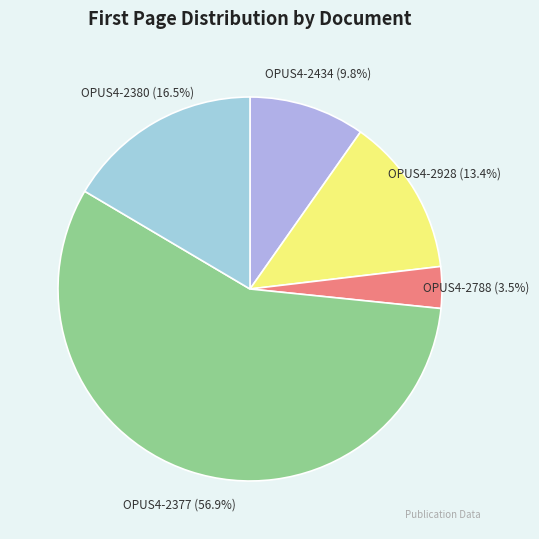

How many slices are in this pie chart?

5